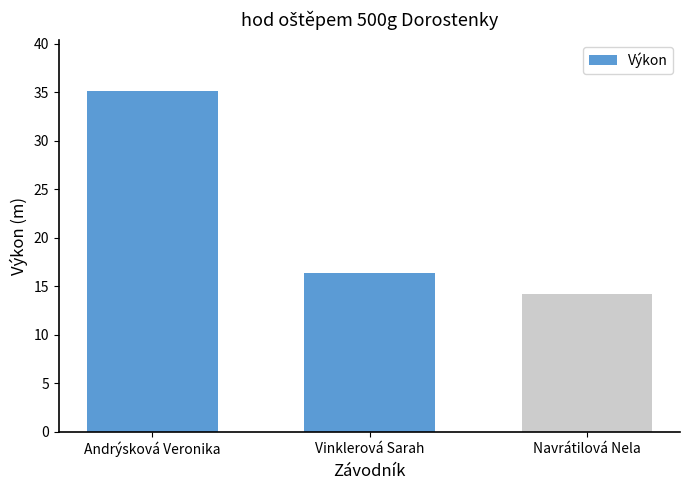

Does the chart contain stacked bars?

No